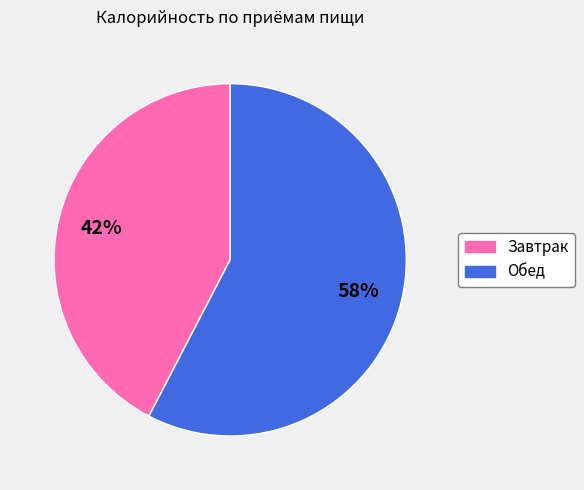

Is the sum of Завтрак and Обед greater than half?

Yes